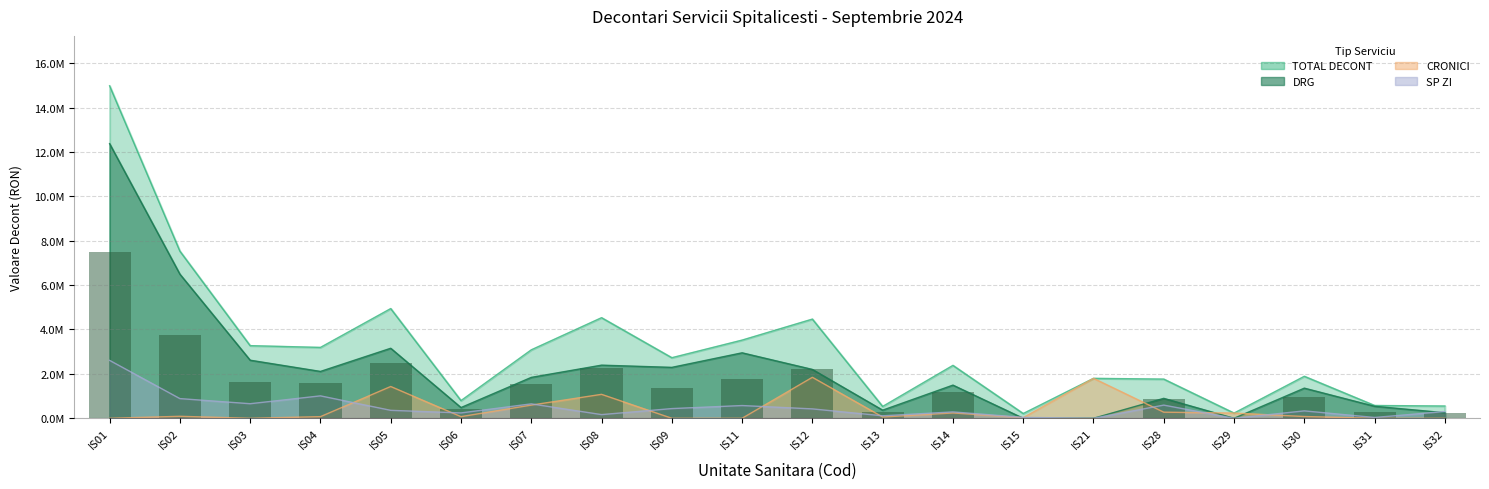

What is the difference between the maximum and minimum values?

7490403.4